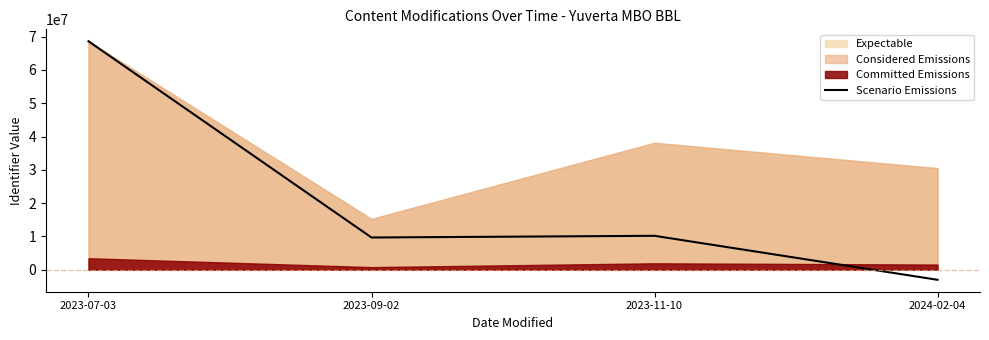

Where does the data first go above 10167282?

2023-07-03